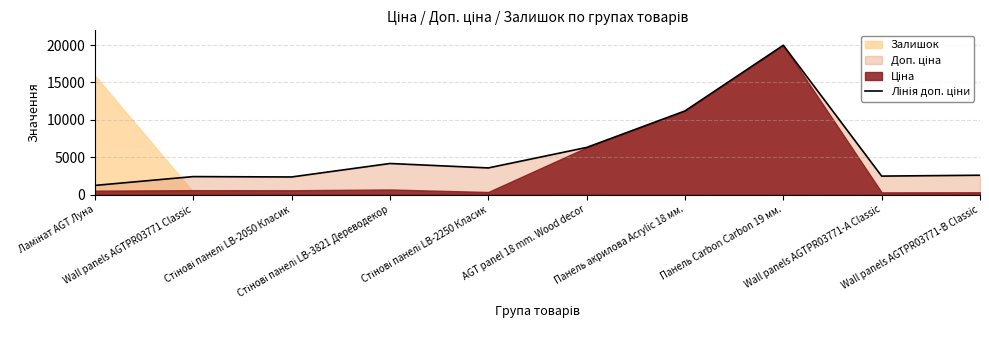

What position from the left is Стінові панелі LB-2050 Класик?

3